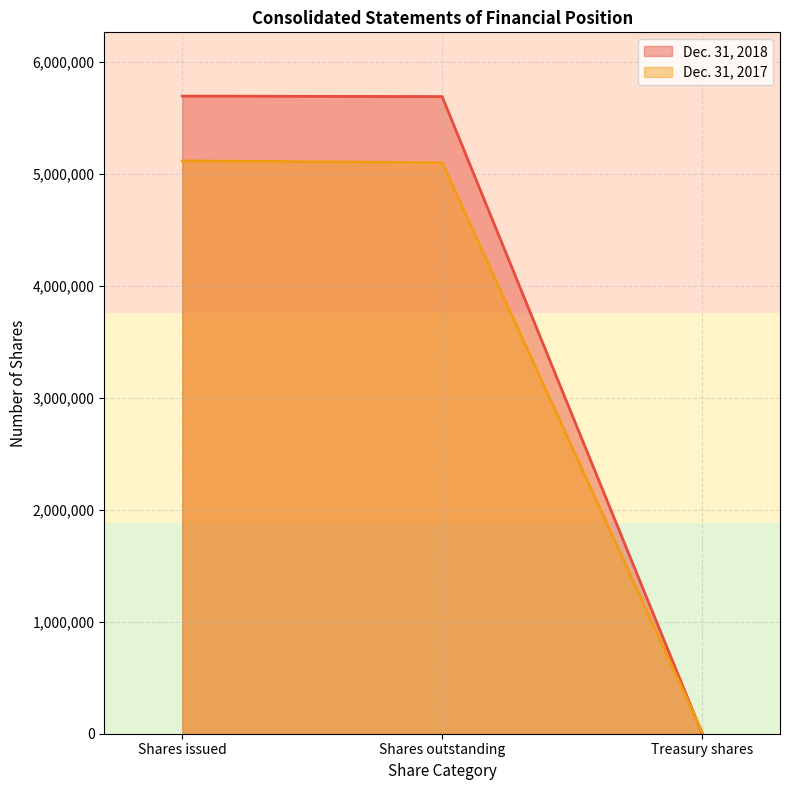

True or false: Dec. 31, 2018 has a value of 5634 at Treasury shares.

False